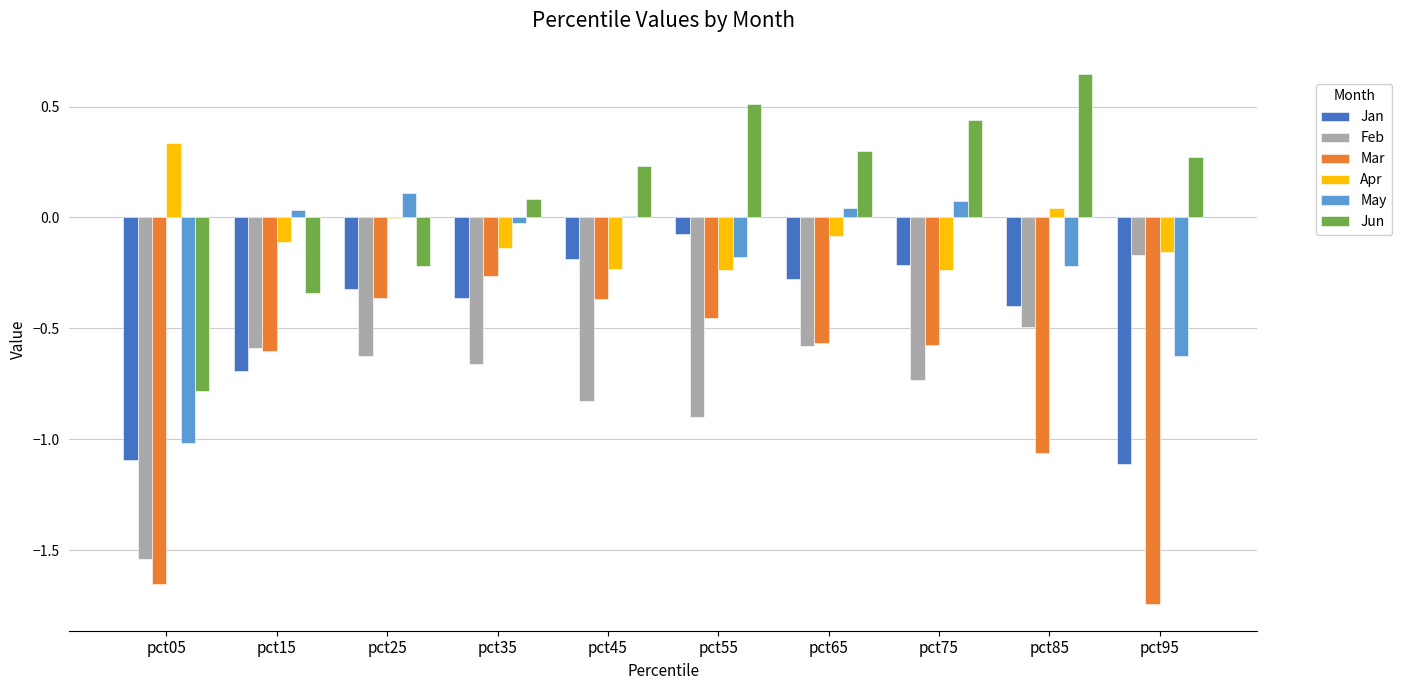

Between pct15 and pct75, which series saw the biggest shift?

Jun